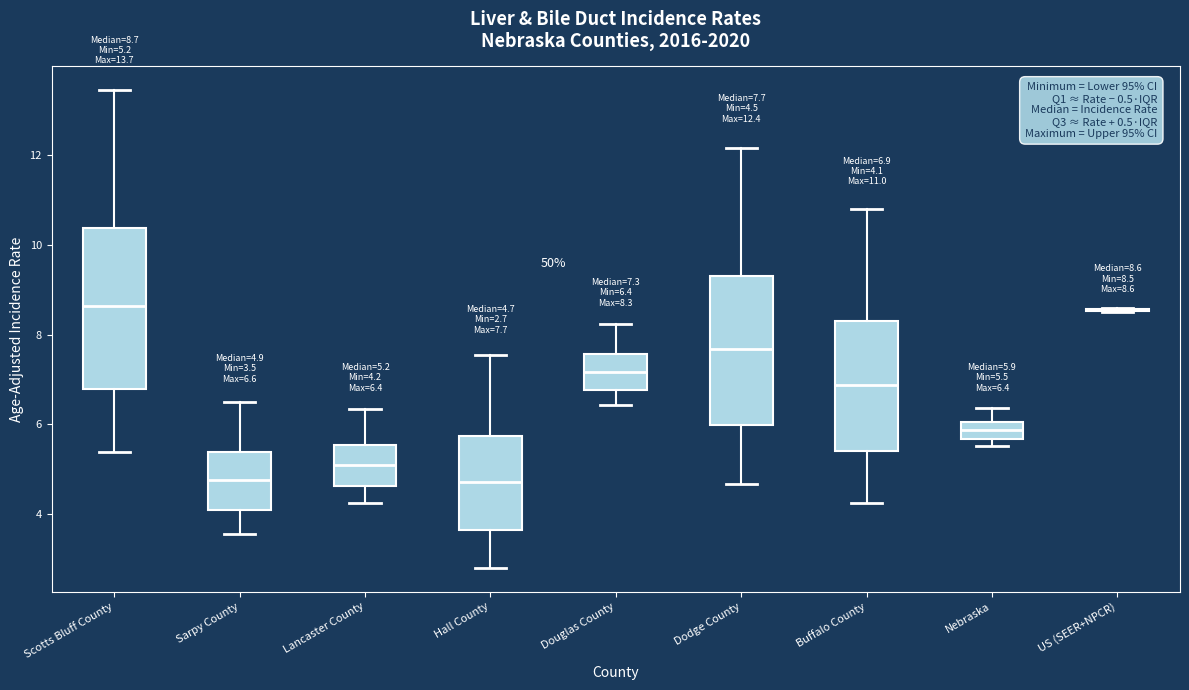

Comparing the boxes themselves (not the whiskers), which one is the tallest?

Scotts Bluff County